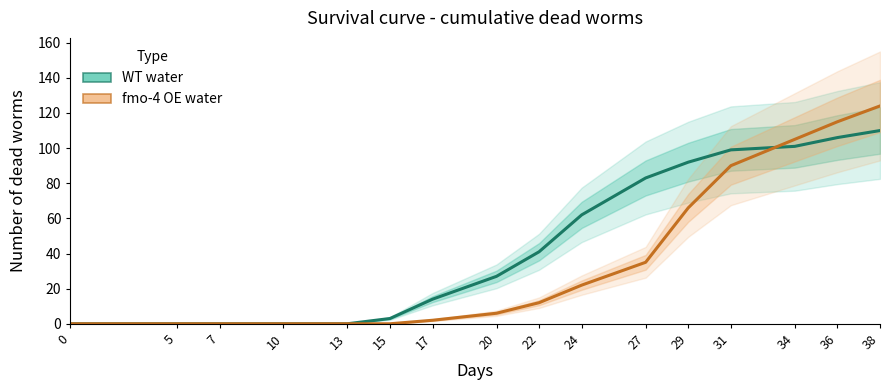

How many lines are shown in the chart?

2